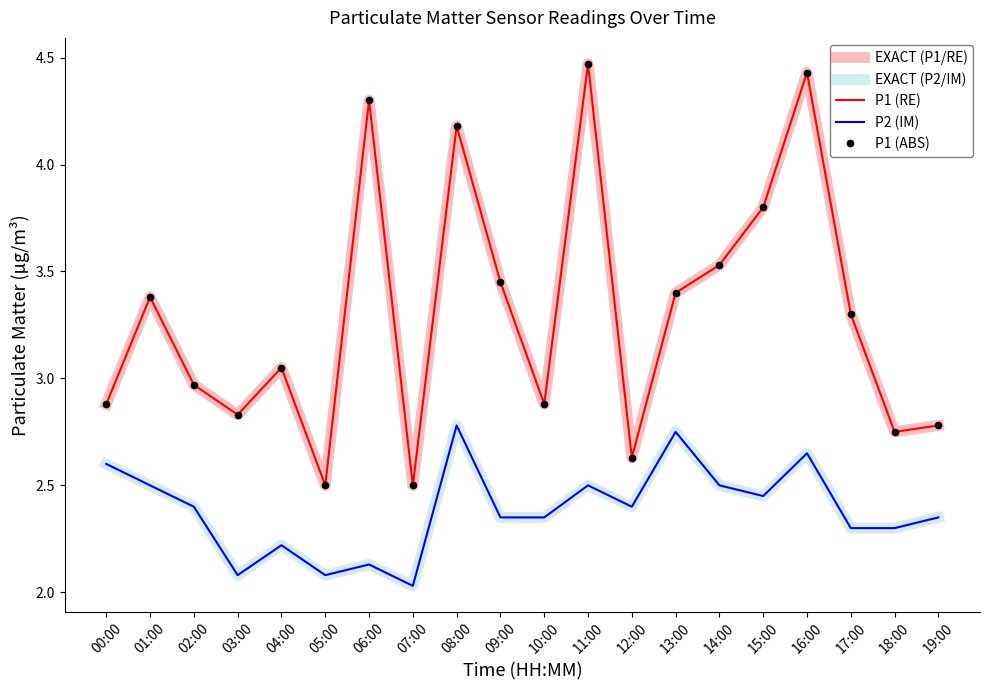

At which label is EXACT (P1/RE) closest to 3?

02:00